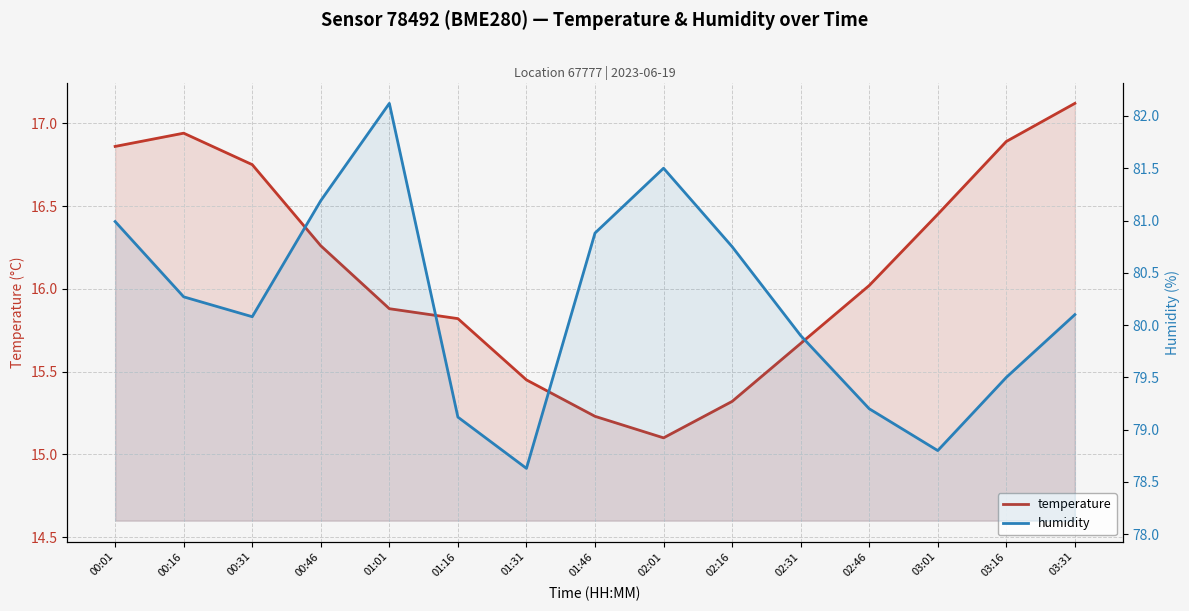

What is the approximate value of temperature at 00:31?

16.8